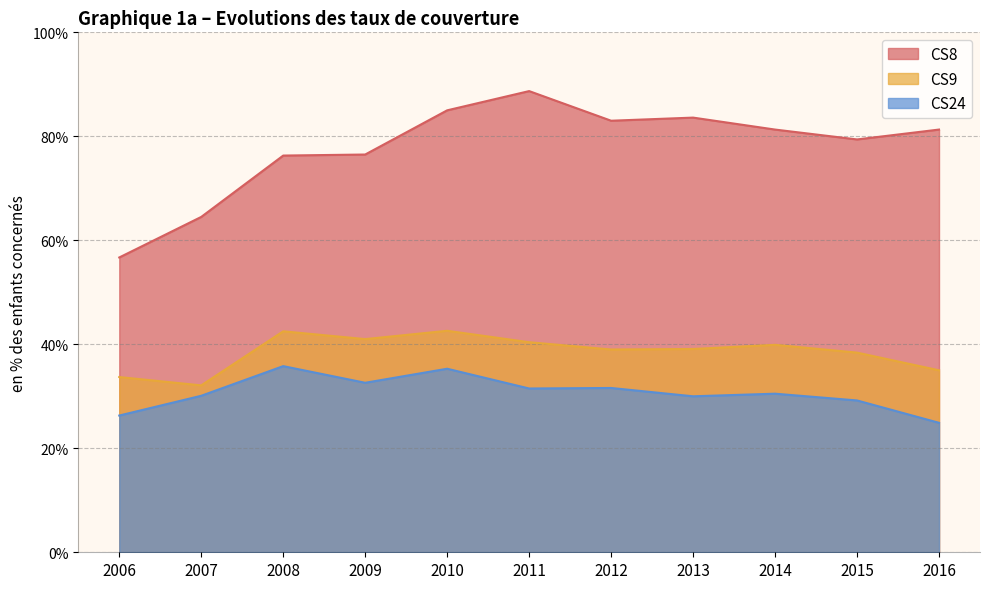

How many data points in CS8 are less than 81?

5